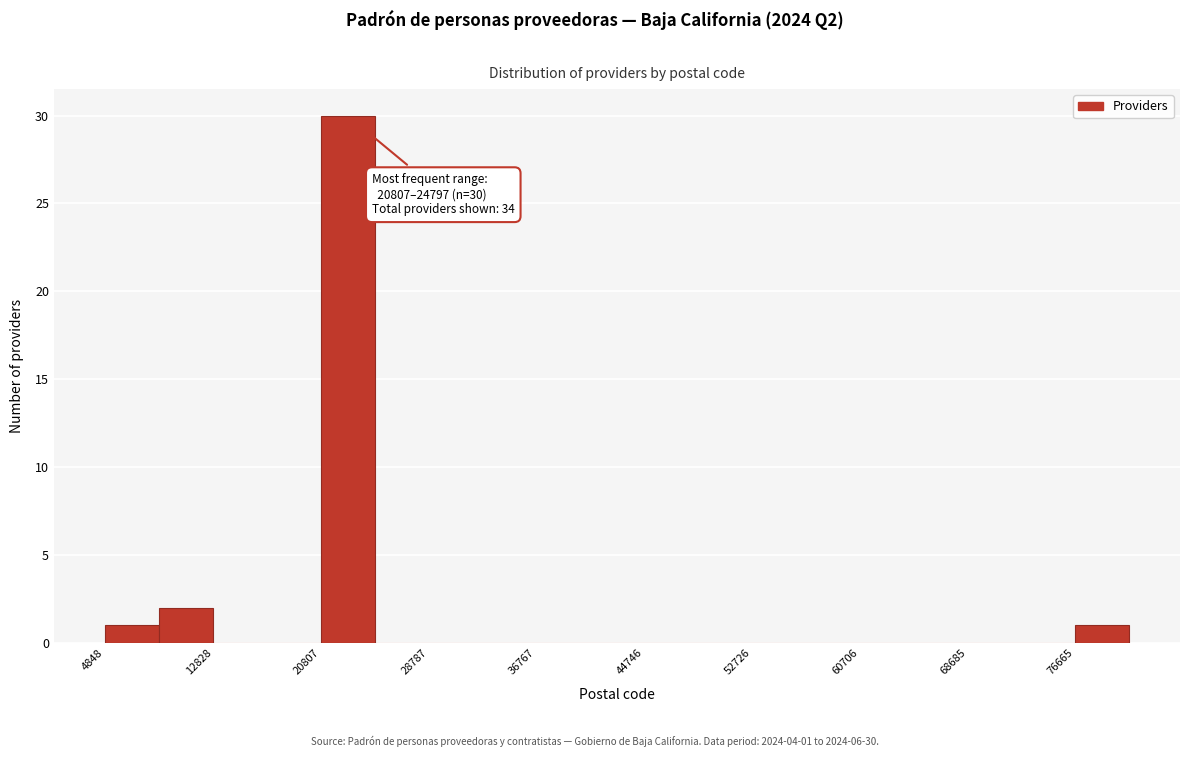

Around what value on the x-axis is the tallest bar? Give the approximate position of its centre, as read against the axis.

23000